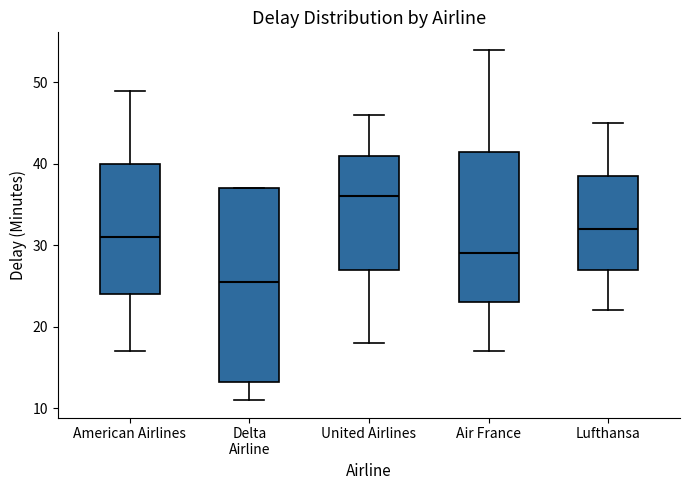

Reading left to right, read every box against the y-axis: the position of its median line, the range the box covers, and the ends of its whiskers. The values are not printed on the chart, so give them approximately, as read against the axis.

American Airlines: median 31, box 24 to 40, whiskers 17 to 49
Delta Airline: median 26, box 13 to 37, whiskers 11 to 37
United Airlines: median 36, box 27 to 41, whiskers 18 to 46
Air France: median 29, box 23 to 42, whiskers 17 to 54
Lufthansa: median 32, box 27 to 39, whiskers 22 to 45